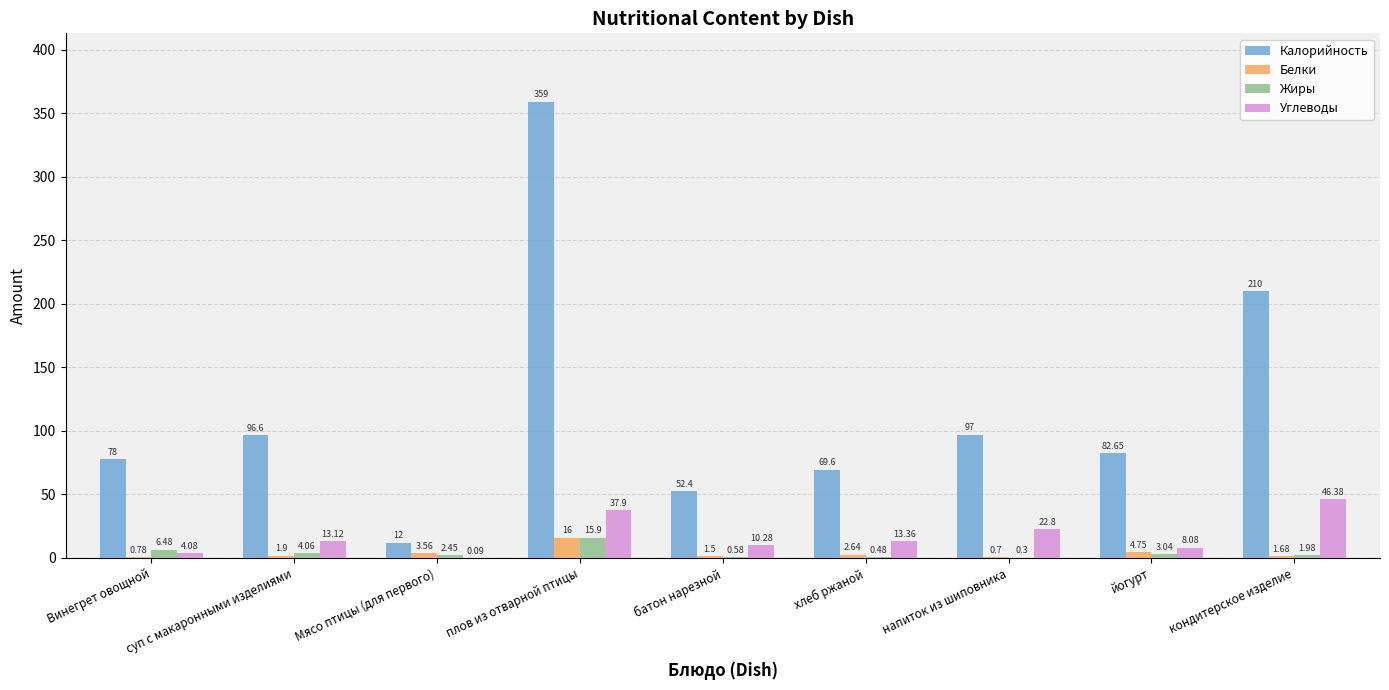

What is the sum of the Углеводы values at напиток из шиповника and батон нарезной?

33.1